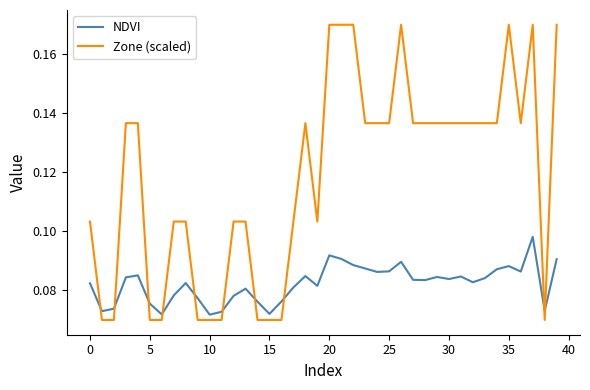

After their last crossing, which series has the higher values: Zone (scaled) or NDVI?

Zone (scaled)